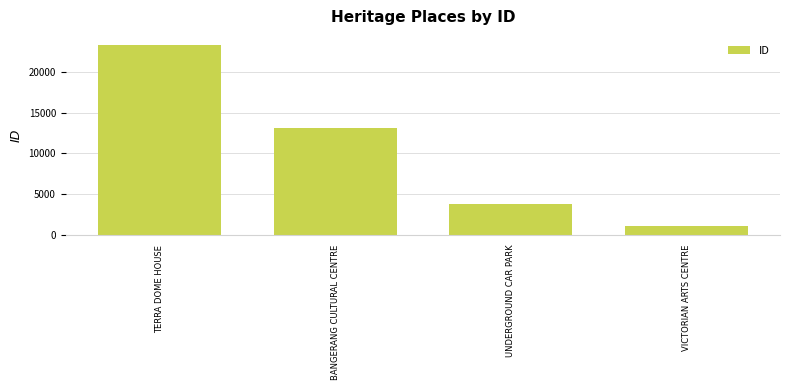

What is the average value?

10307